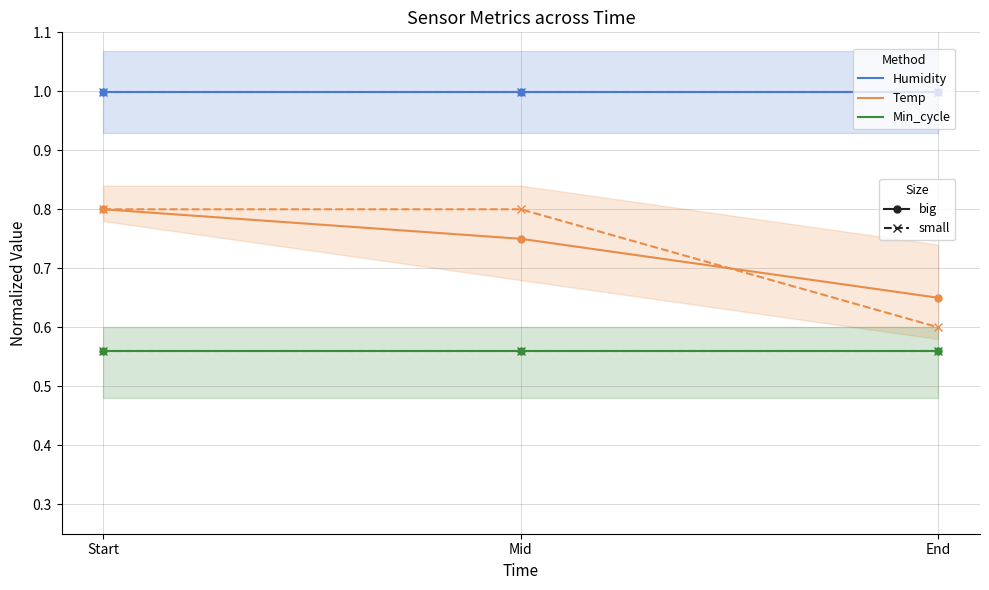

Reading left to right, extract all data points from this chart.

Humidity (big): 1.0	1.0	1.0
Humidity (small): 1.0	1.0	1.0
Temp (big): 0.8	0.8	0.7
Temp (small): 0.8	0.8	0.6
Min_cycle (big): 0.6	0.6	0.6
Min_cycle (small): 0.6	0.6	0.6